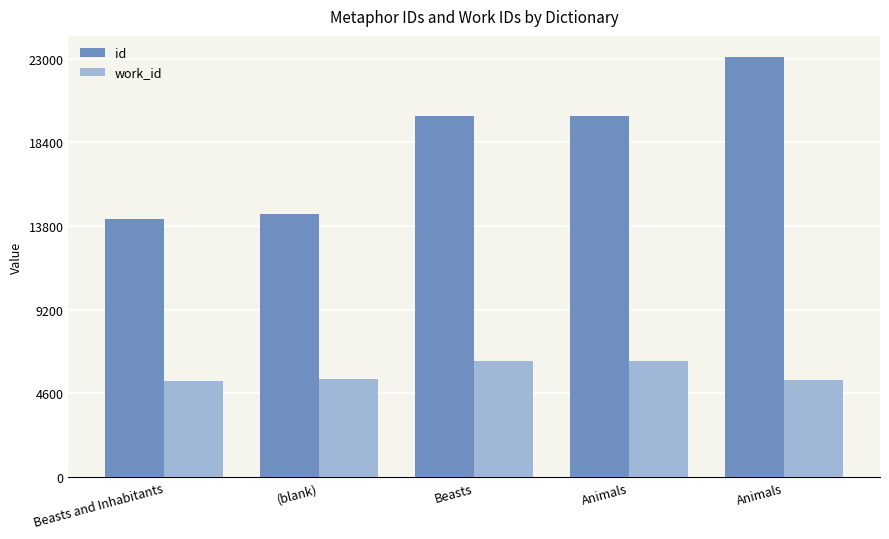

How many groups of bars are there?

5